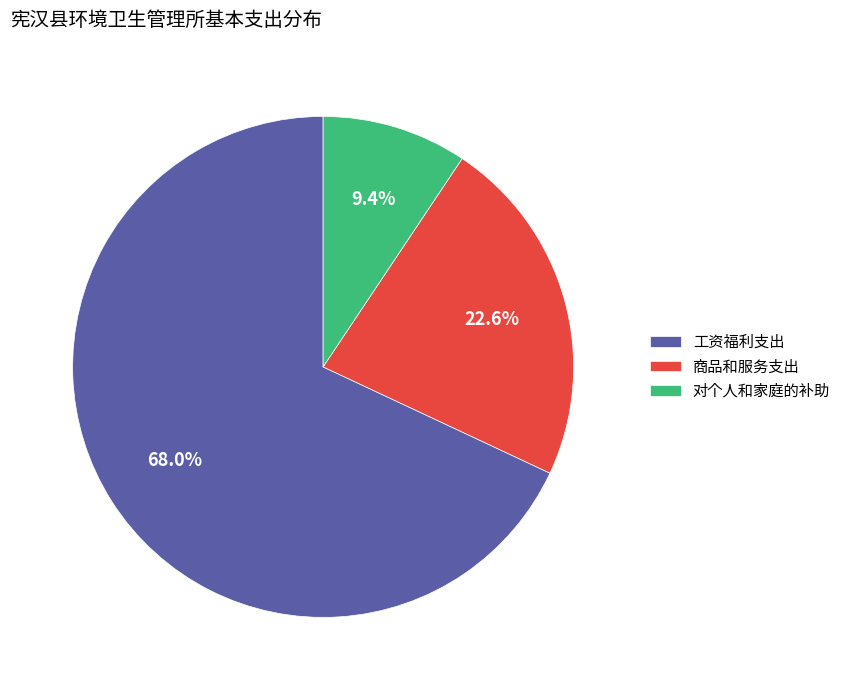

Which slice is the largest?

工资福利支出